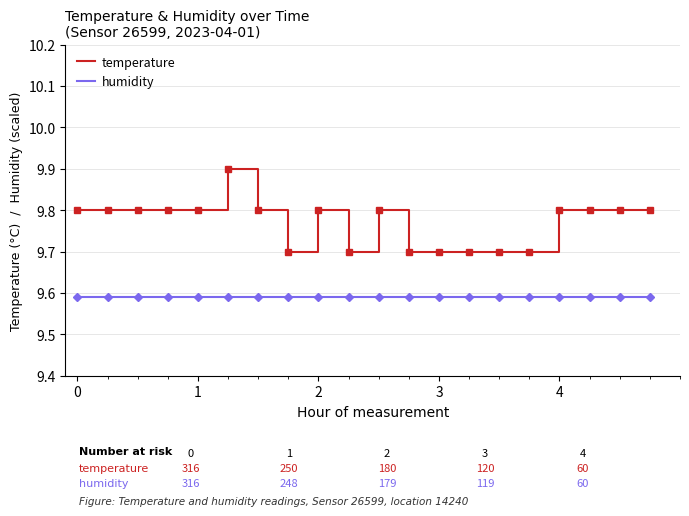

True or false: humidity and temperature cross at least once.

False